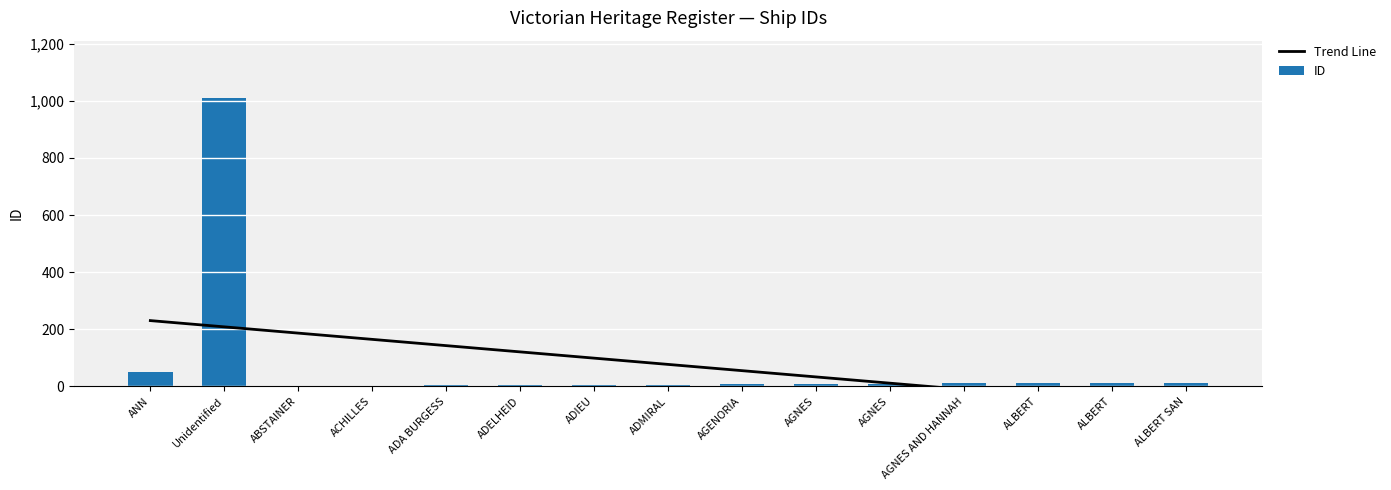

Rank the series at ALBERT SAN from lowest to highest value.

Trend Line, ID